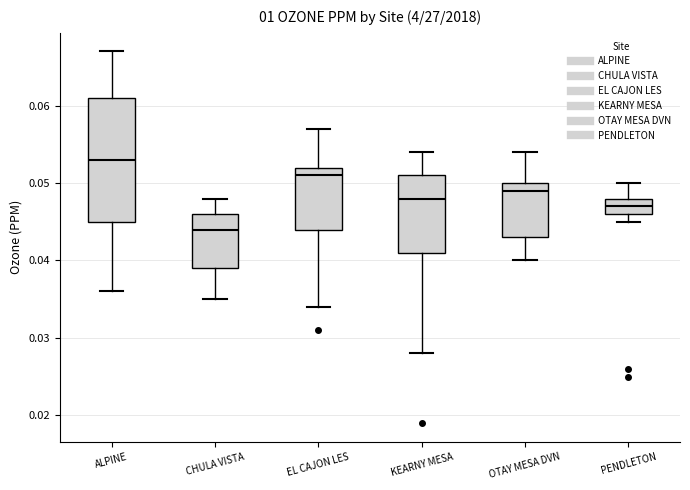

Which box is the tallest, from its lower edge to its upper edge?

ALPINE